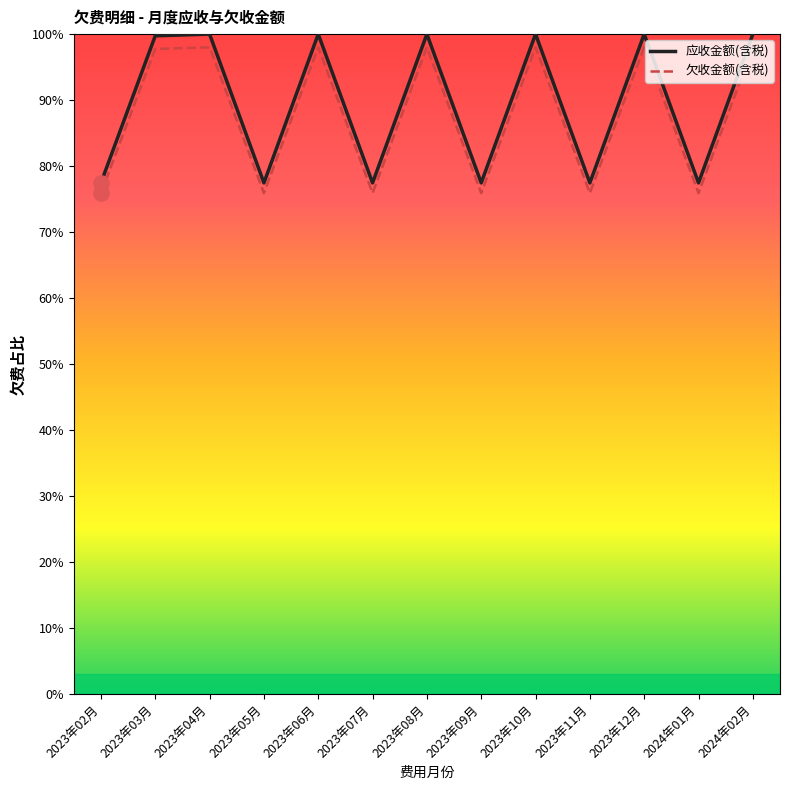

Which series has the largest range (max minus min)?

应收金额(含税)